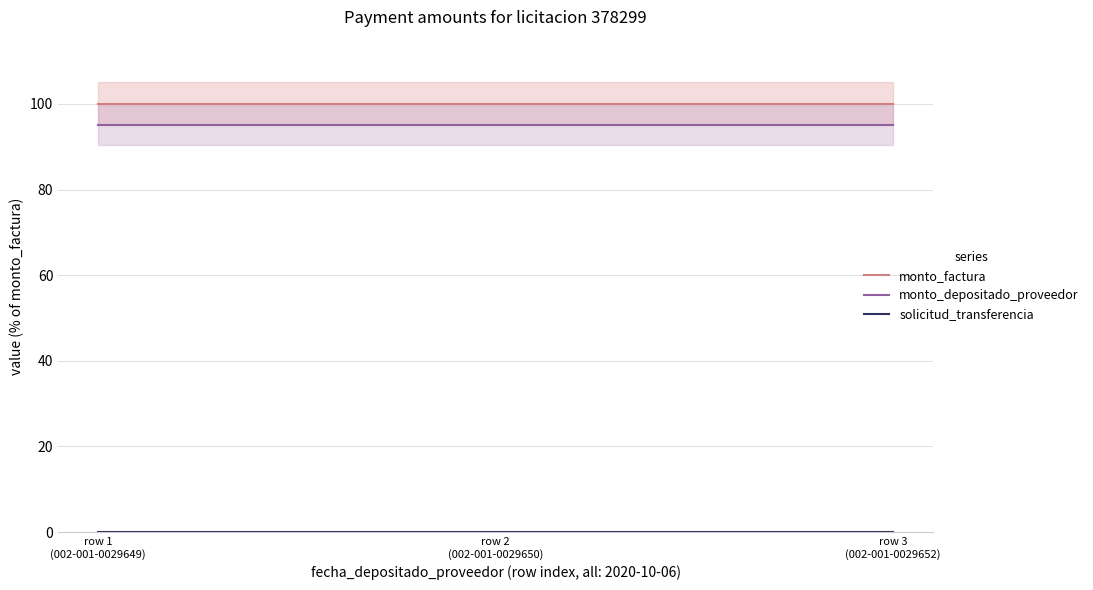

What are all the series names shown in the legend?

monto_factura, monto_depositado_proveedor, solicitud_transferencia